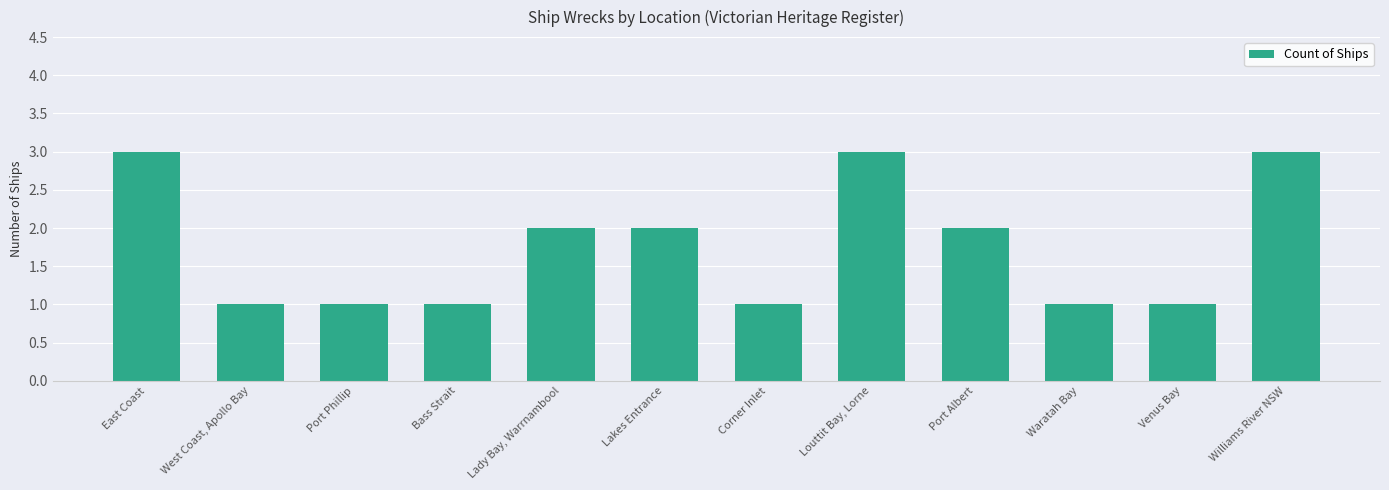

What is the approximate value at Williams River NSW?

3